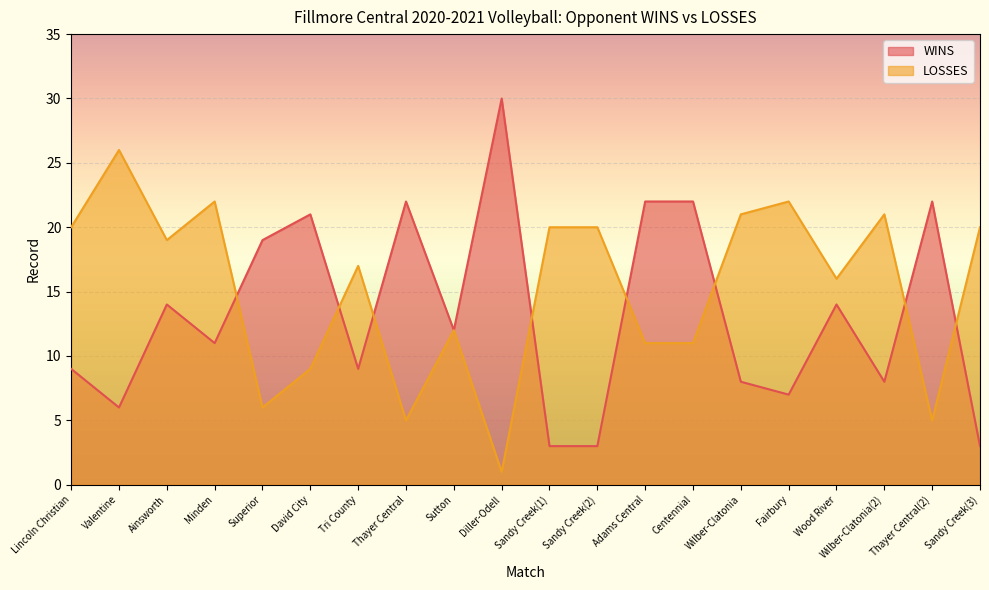

At Sandy Creek(1), list the series in order from smallest to largest.

WINS, LOSSES